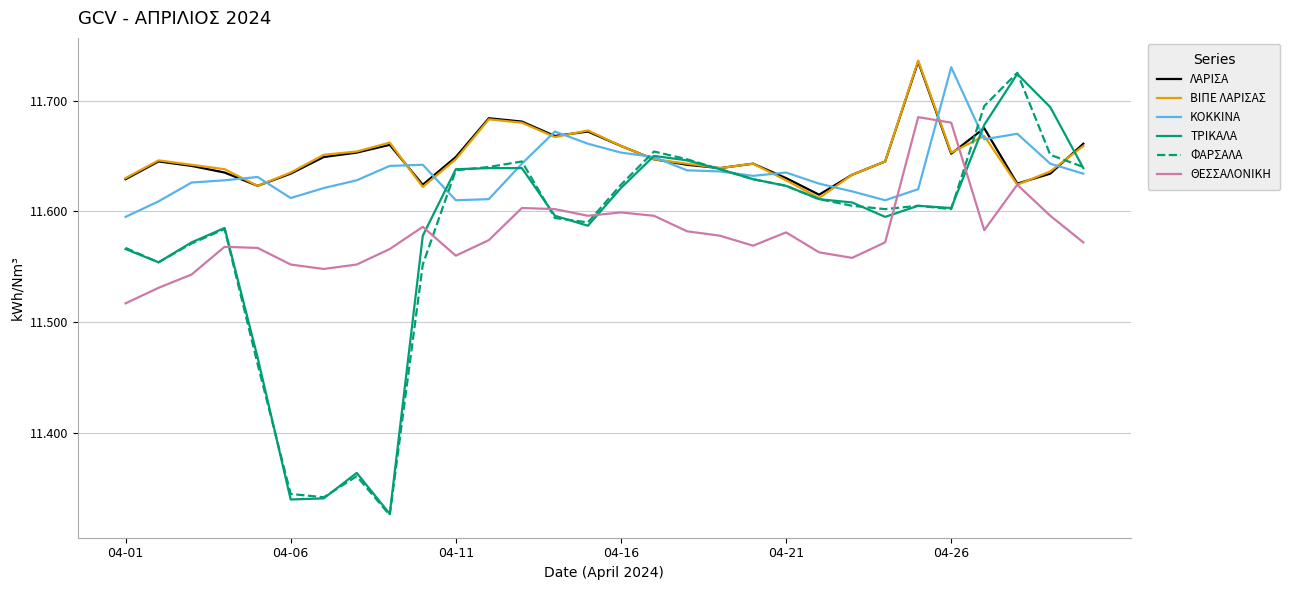

True or false: ΚΟΚΚΙΝΑ and ΘΕΣΣΑΛΟΝΙΚΗ cross at least once.

True